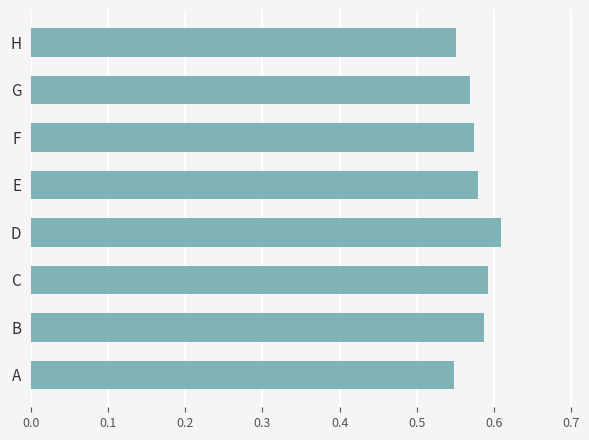

Which category has the highest value across all series?

D